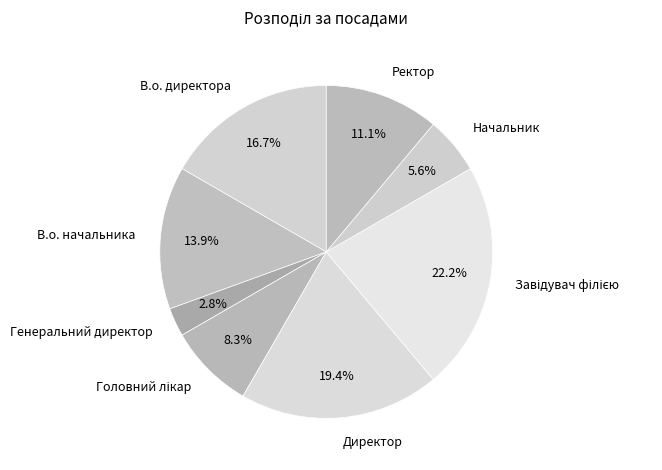

How many segments does this pie chart have?

8